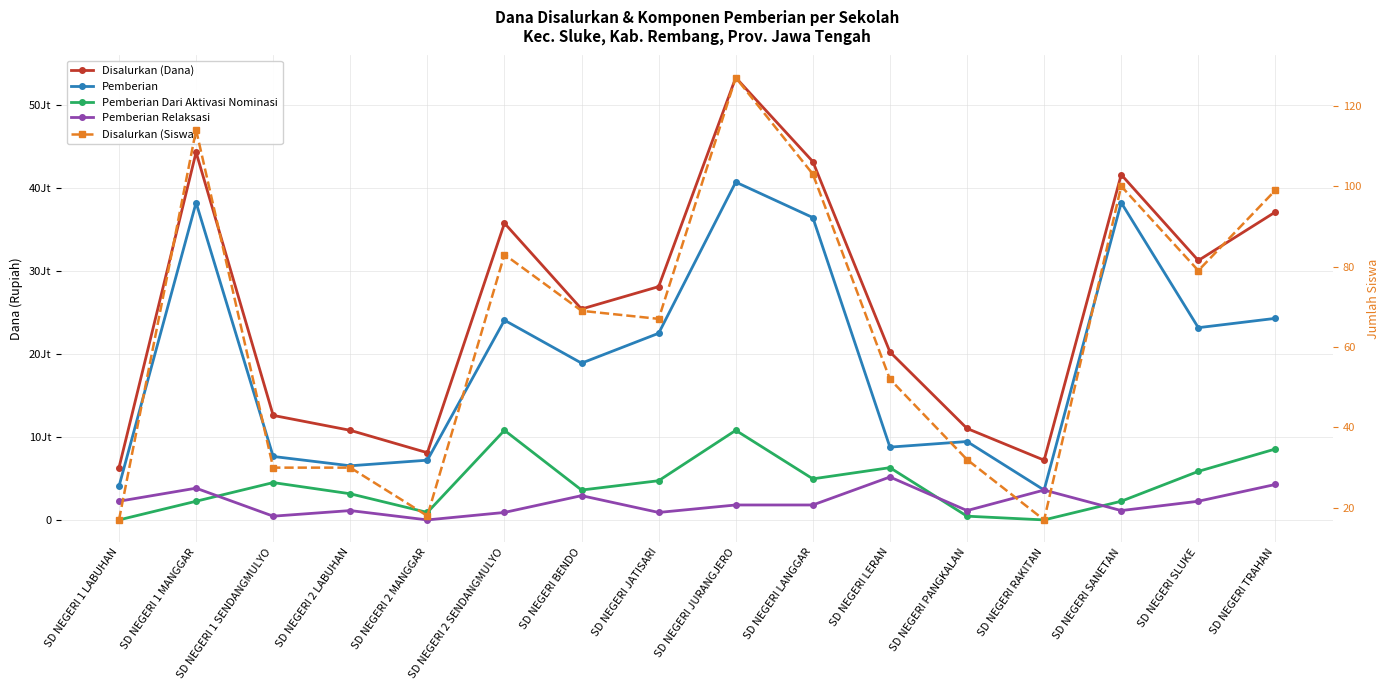

What is the spread (max minus min) of values at SD NEGERI LANGGAR?

43199897